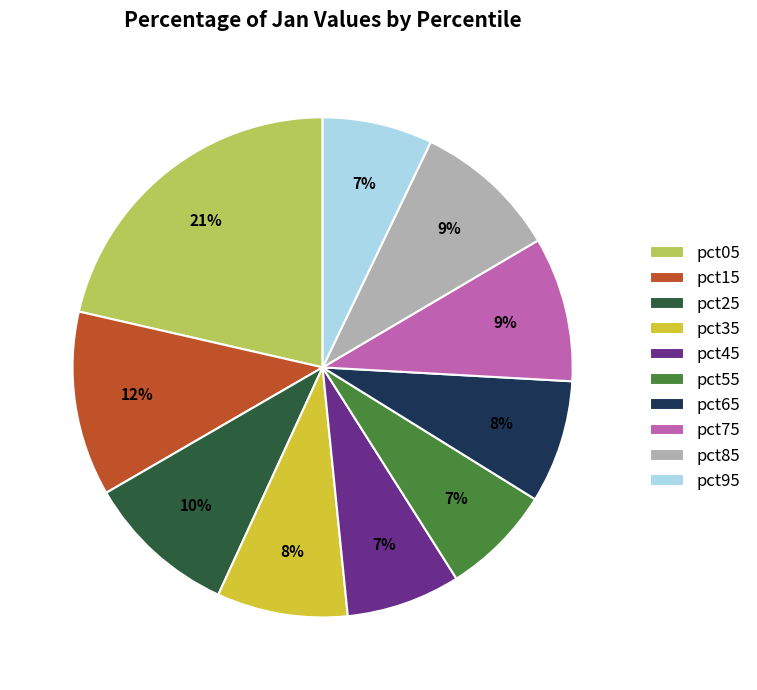

To the nearest percent, what portion does pct75 represent?

9%